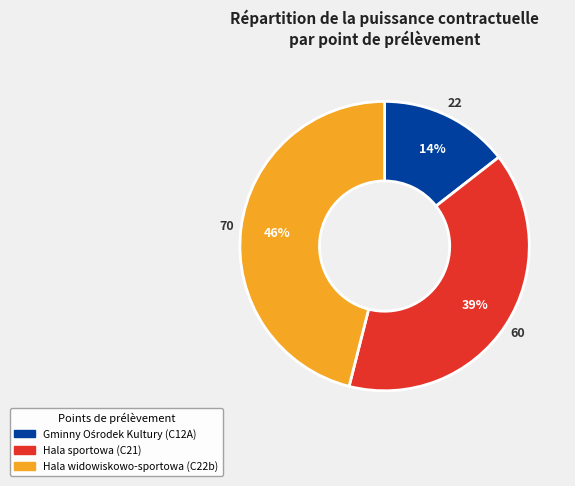

What is the ratio of the value at Hala widowiskowo-sportowa (C22b) to the value at Hala sportowa (C21)?

1.2